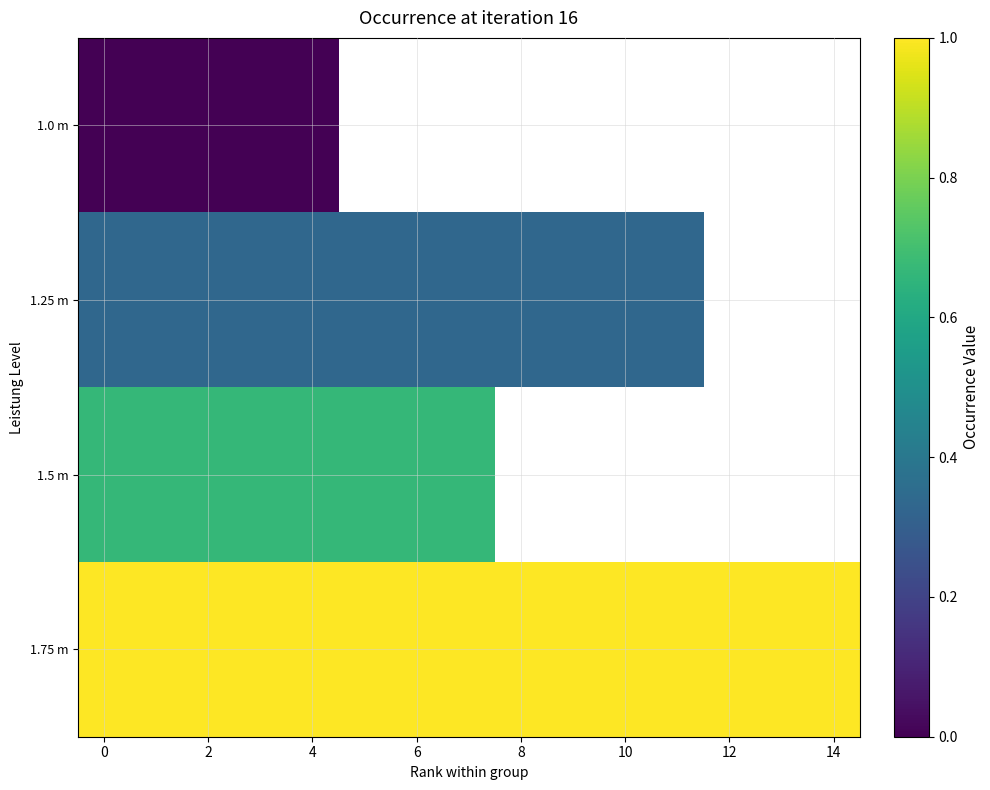

The value of 1.5 m at 4 is 0.3. True or false?

False